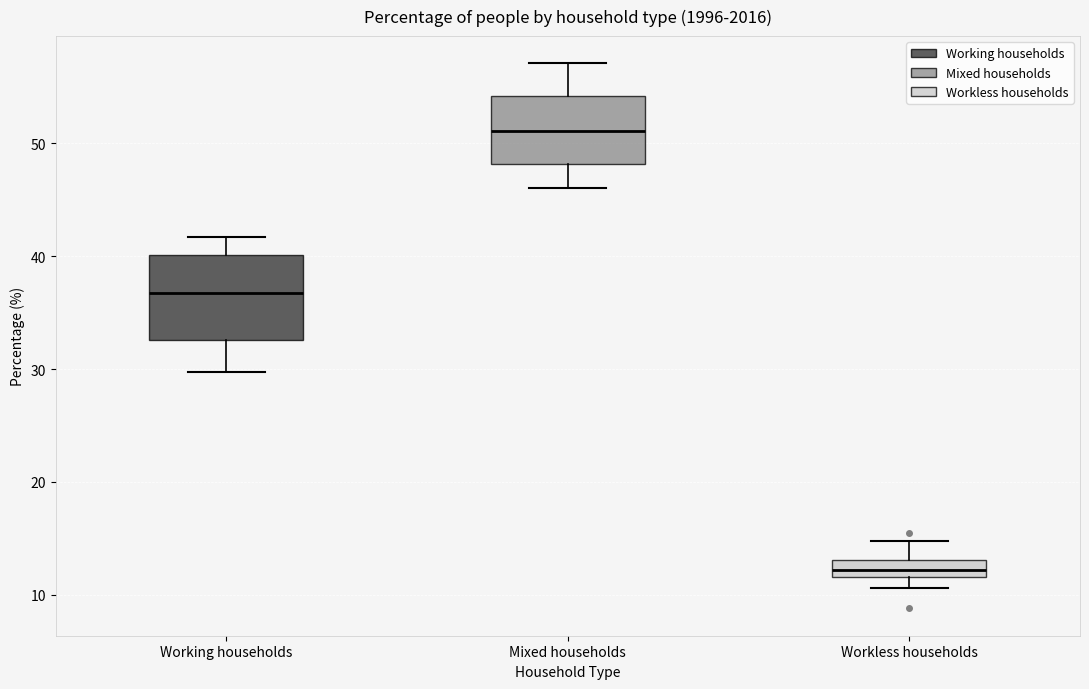

Where is the upper edge of the box for Mixed households on the y-axis? The values are not printed on the chart, so give them approximately, as read against the axis.

54